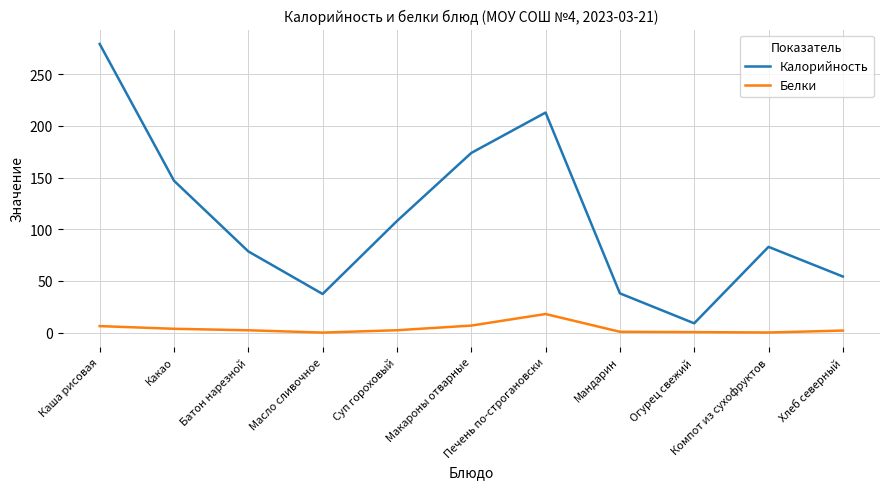

True or false: Белки and Калорийность intersect in this chart.

False